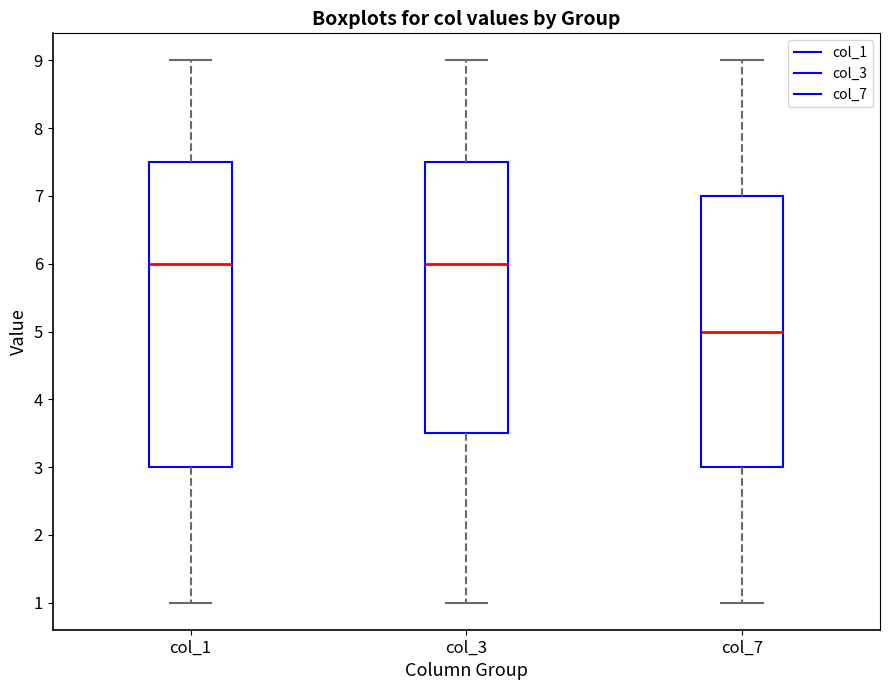

Comparing the boxes themselves (not the whiskers), which one is the tallest?

col_1